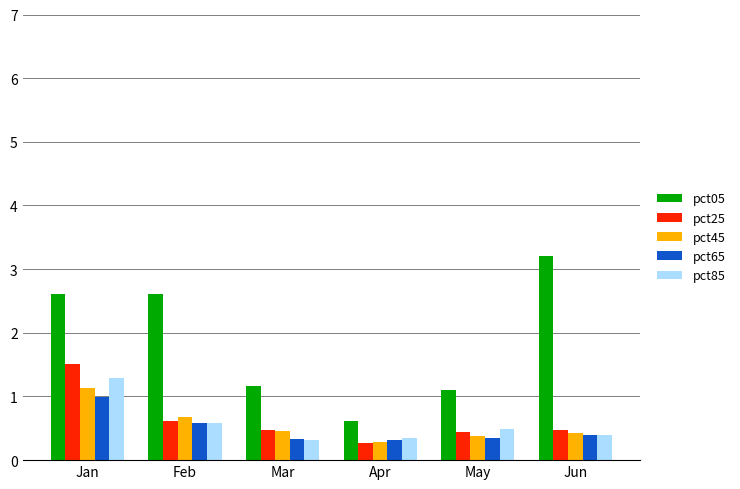

What value does the pct25 series have at May?

0.4